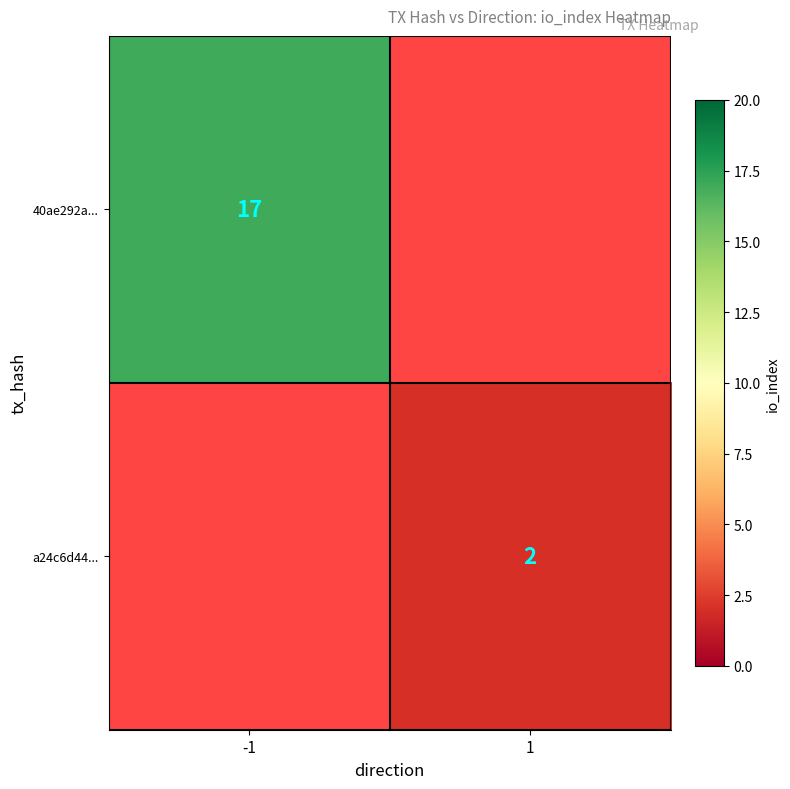

True or false: 40ae292a... has a value of 5 at -1.

False